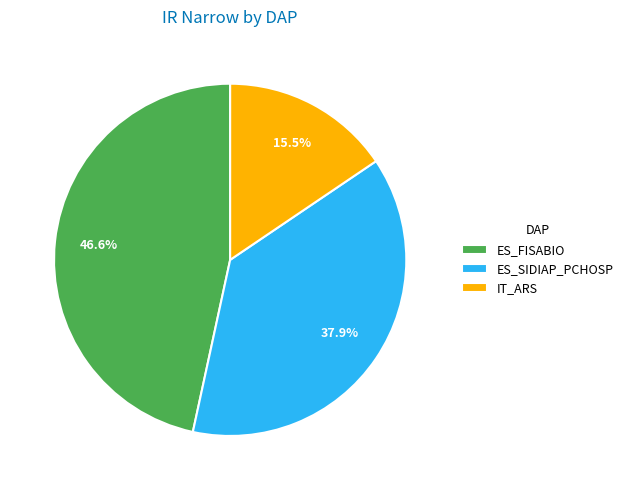

What percentage do ES_FISABIO and ES_SIDIAP_PCHOSP together represent?

84.5%